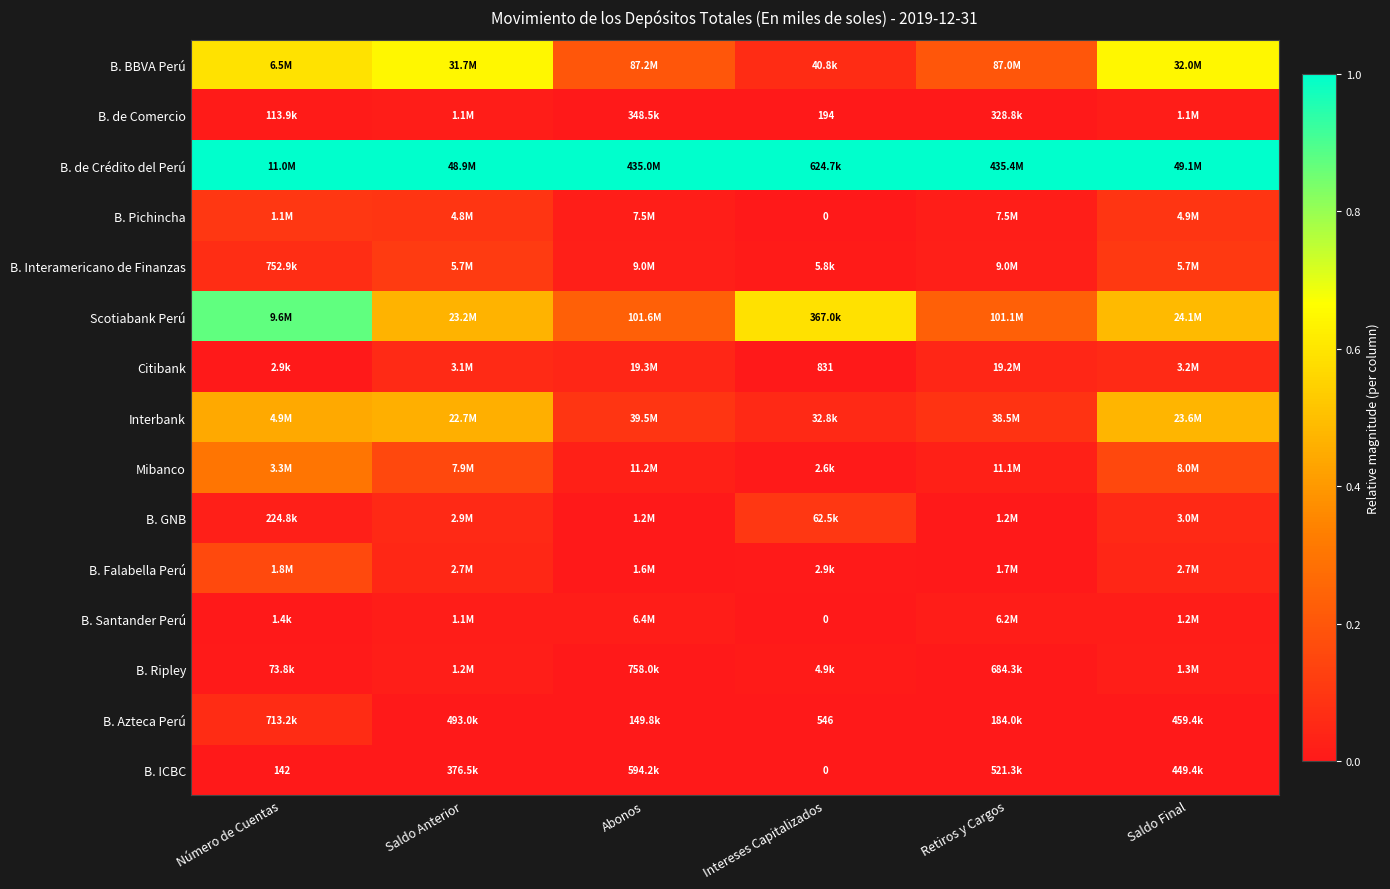

What is the greatest value displayed?

1.0